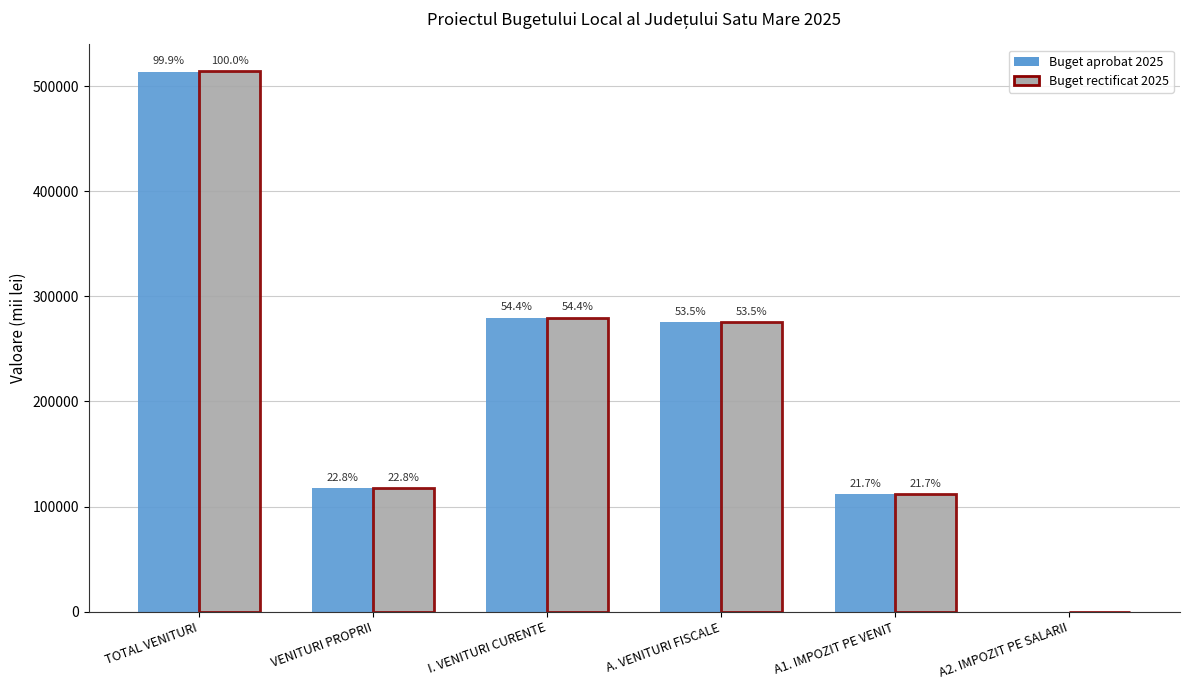

What position from the right is VENITURI PROPRII?

5